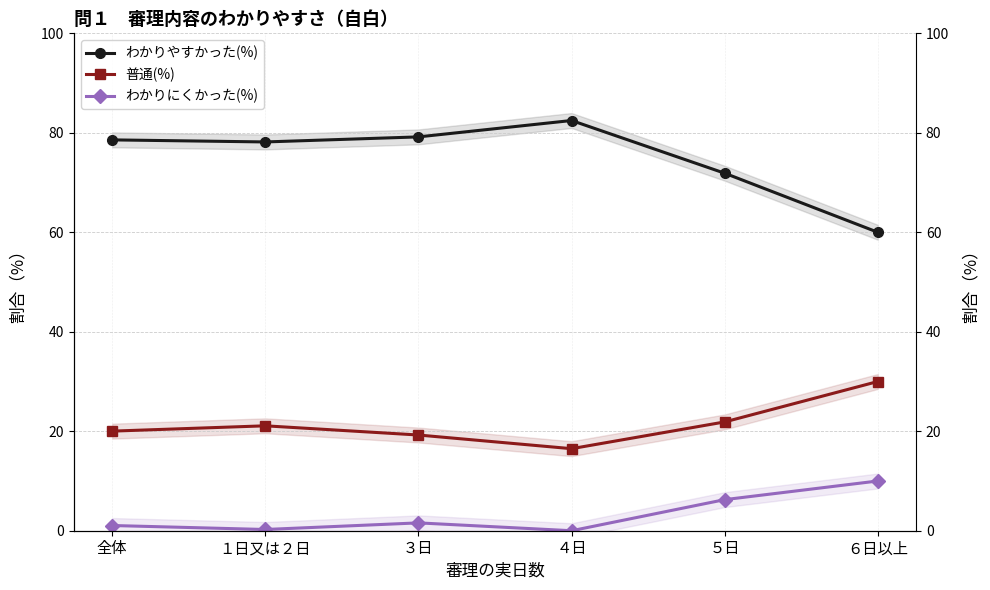

Does the chart have visible grid lines?

Yes